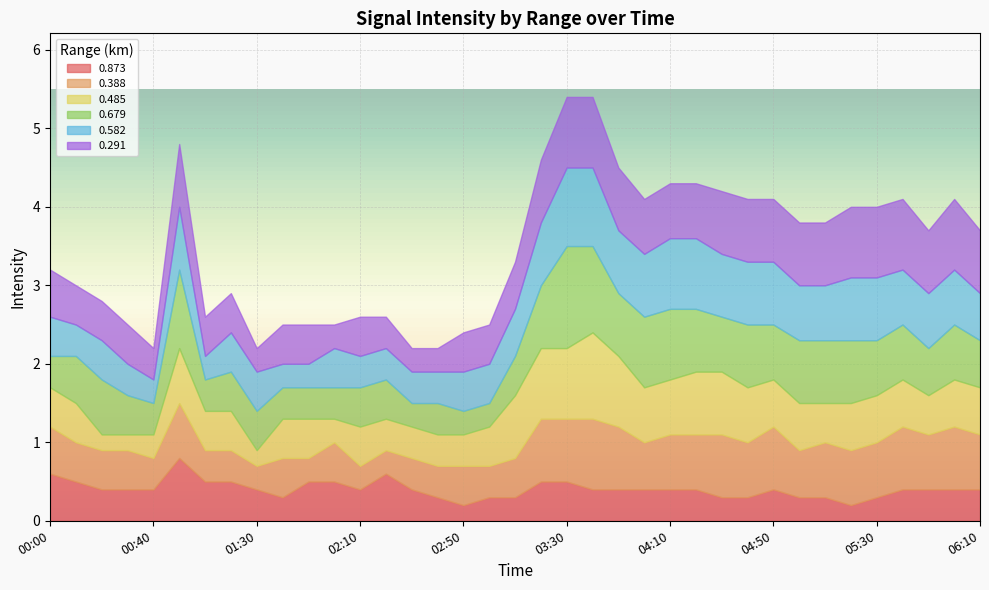

Where is the first local minimum for 0.582?

00:10